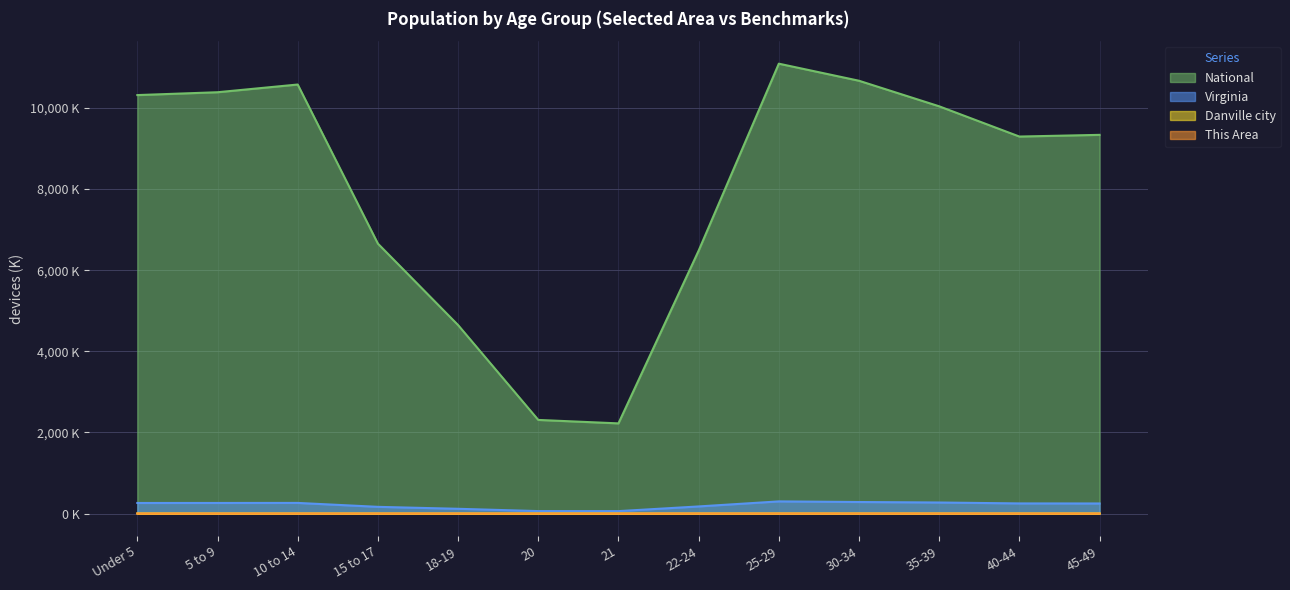

What is the sum of all Virginia values?

2709.7